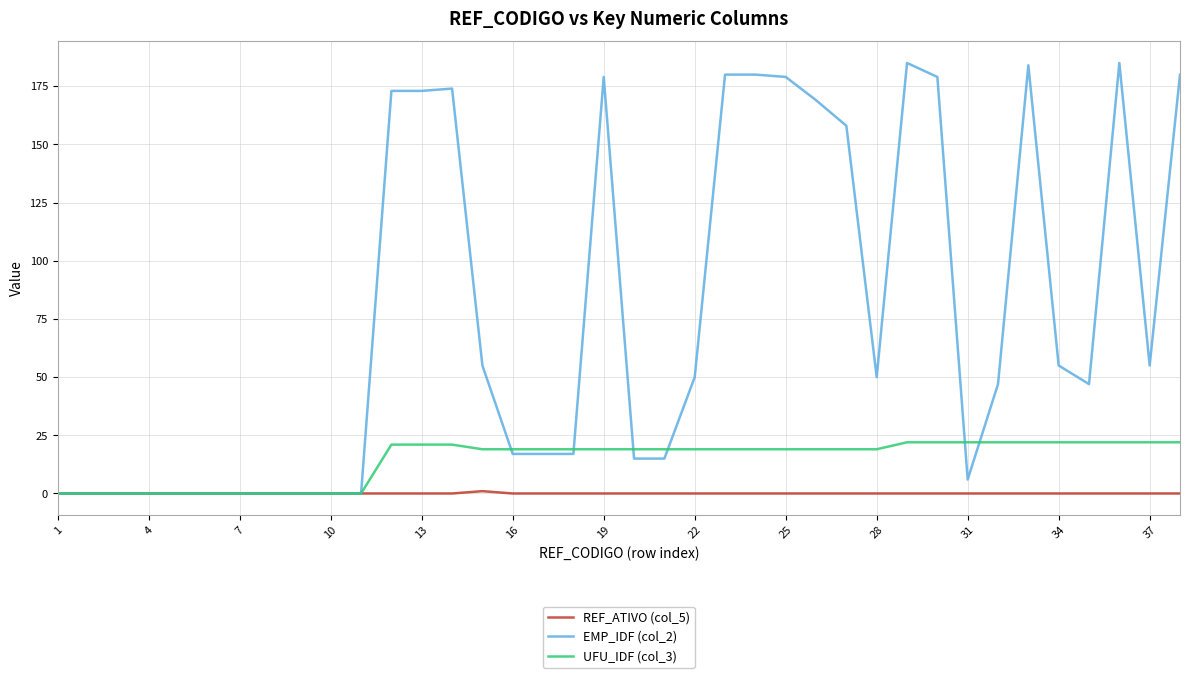

Which series has the largest range (max minus min)?

EMP_IDF (col_2)